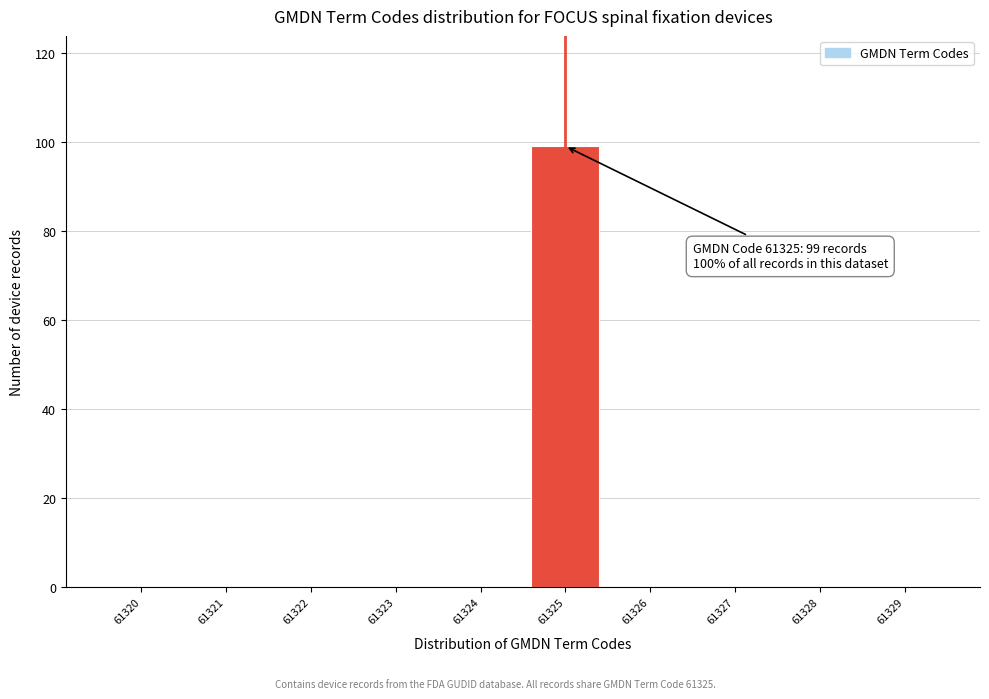

Reading left to right, transcribe all the data shown in this chart.

61320=0	61321=0	61322=0	61323=0	61324=0	61325=99	61326=0	61327=0	61328=0	61329=0